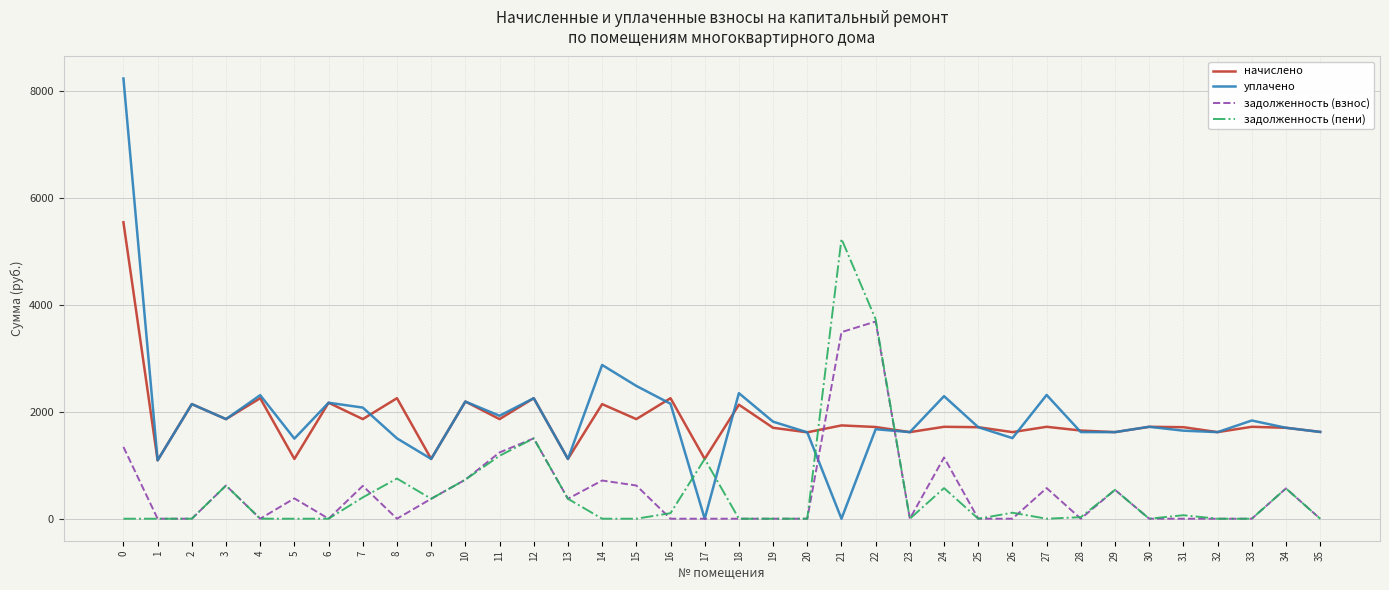

True or false: задолженность (взнос) and уплачено cross at least once.

True